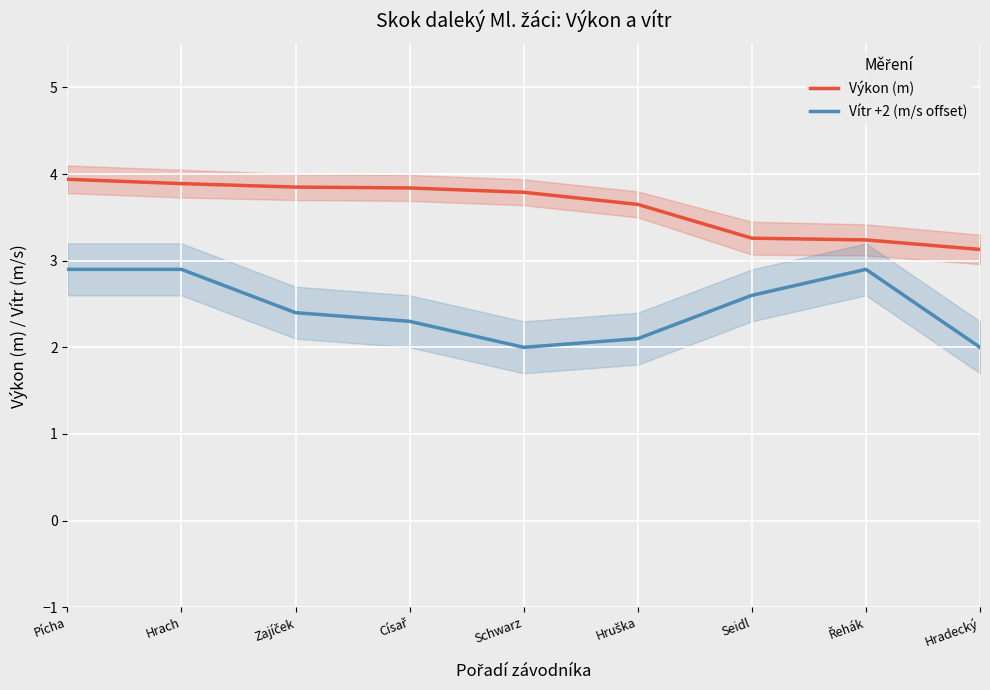

How many values in the Vítr +2 (m/s offset) series exceed 2?

7